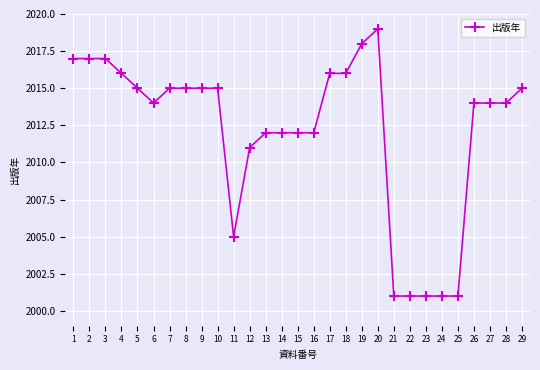

What is the average value?

2012